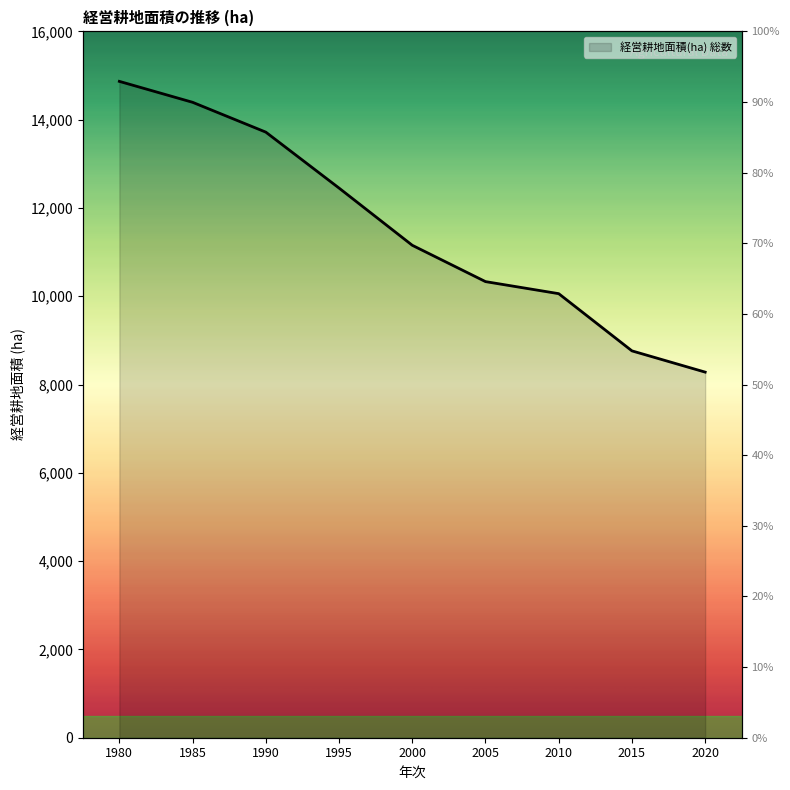

What is the average value?

11558.0